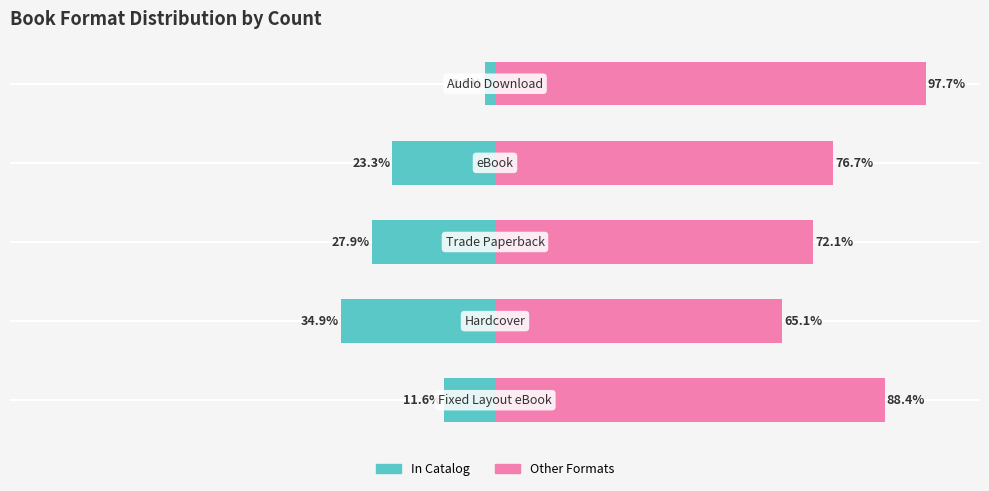

Is it true that In Catalog equals -34.9 at 1?

True